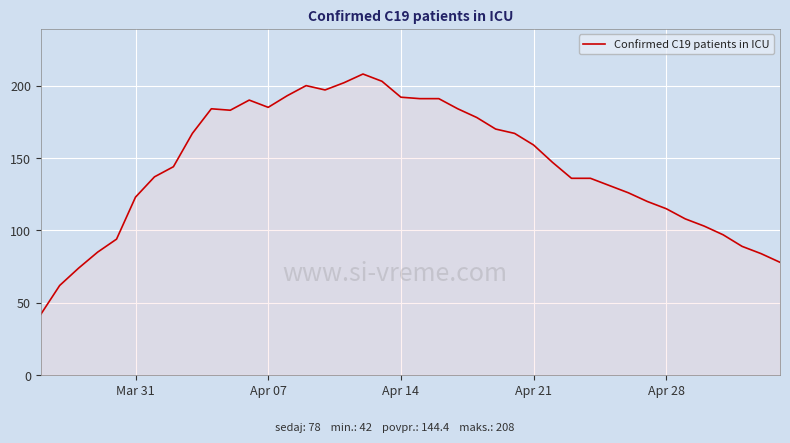

What is the minimum value shown in the chart?

42